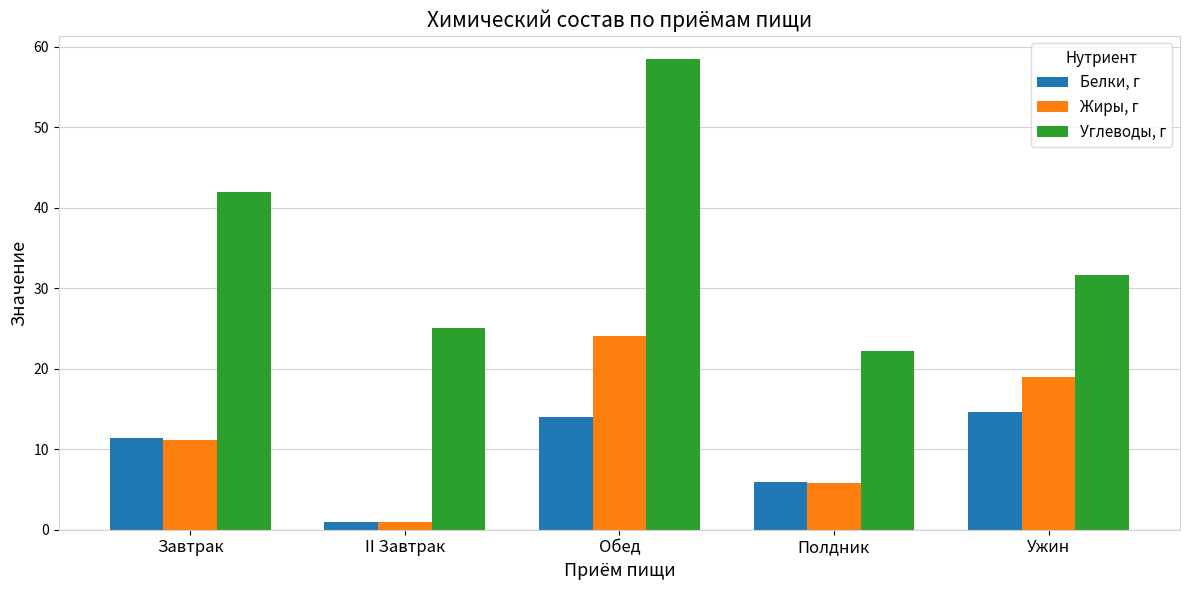

What is the total value across all series at Завтрак?

64.5